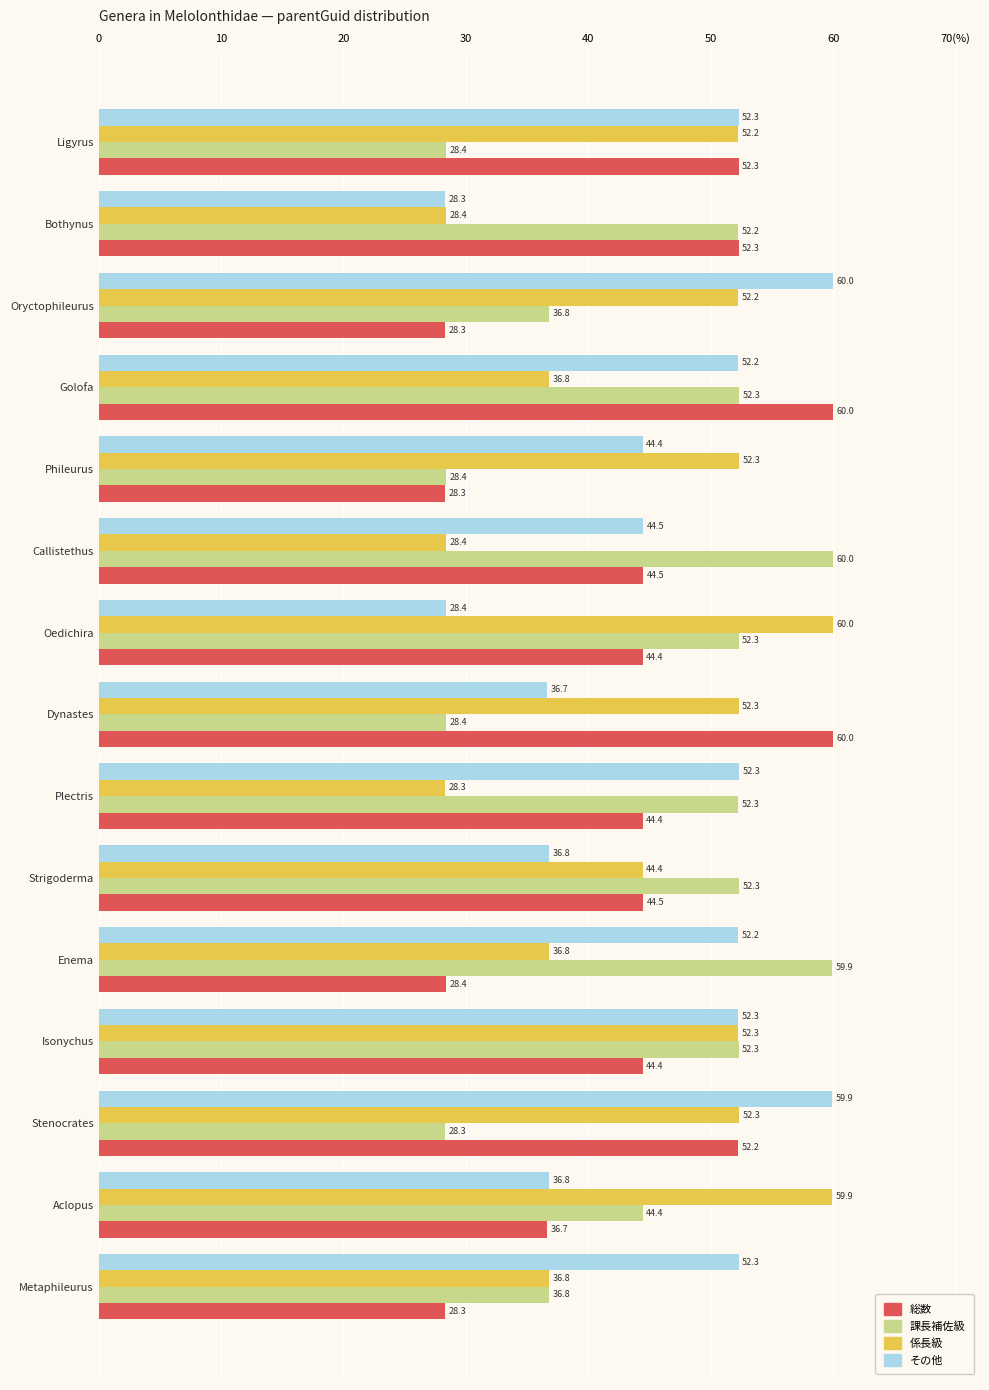

Rank the series by their maximum value, from highest to lowest.

総数, 課長補佐級, 係長級, その他